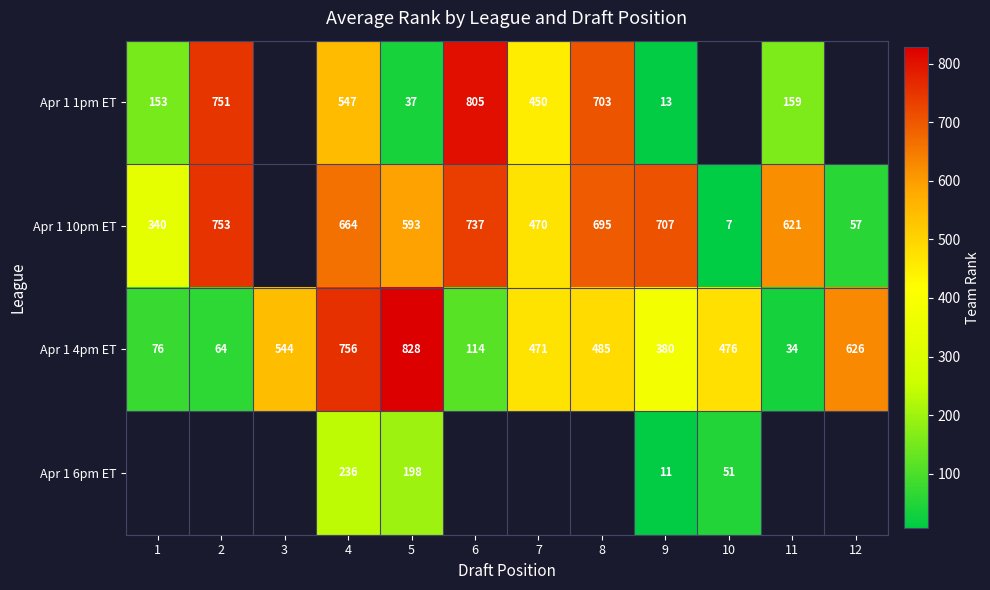

At which label does Apr 1 4pm ET reach its peak?

5